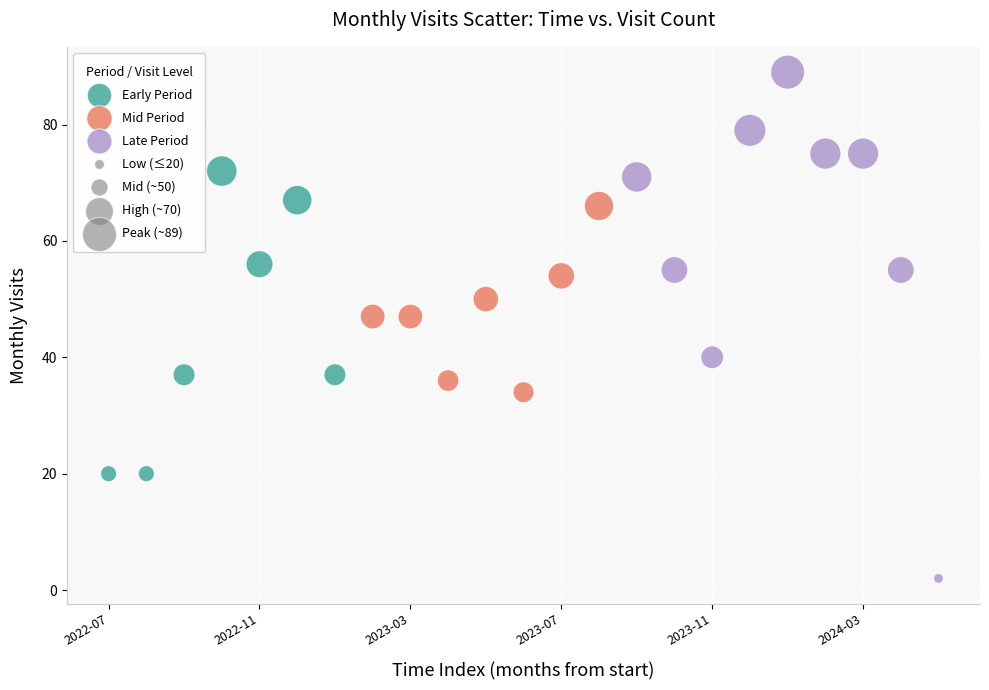

Which series contains the lowest Y value?

Late Period